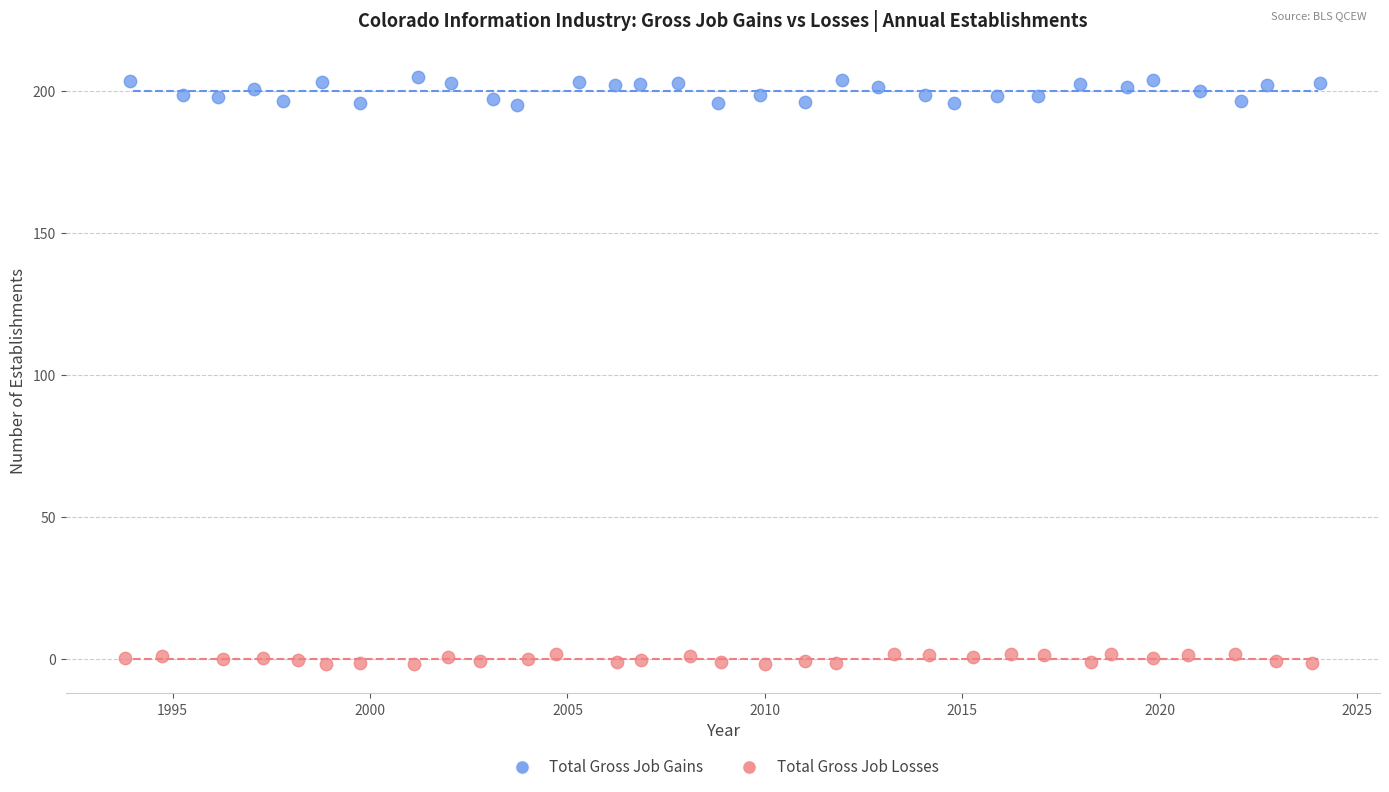

Which series has the largest Y range (max minus min)?

Total Gross Job Gains